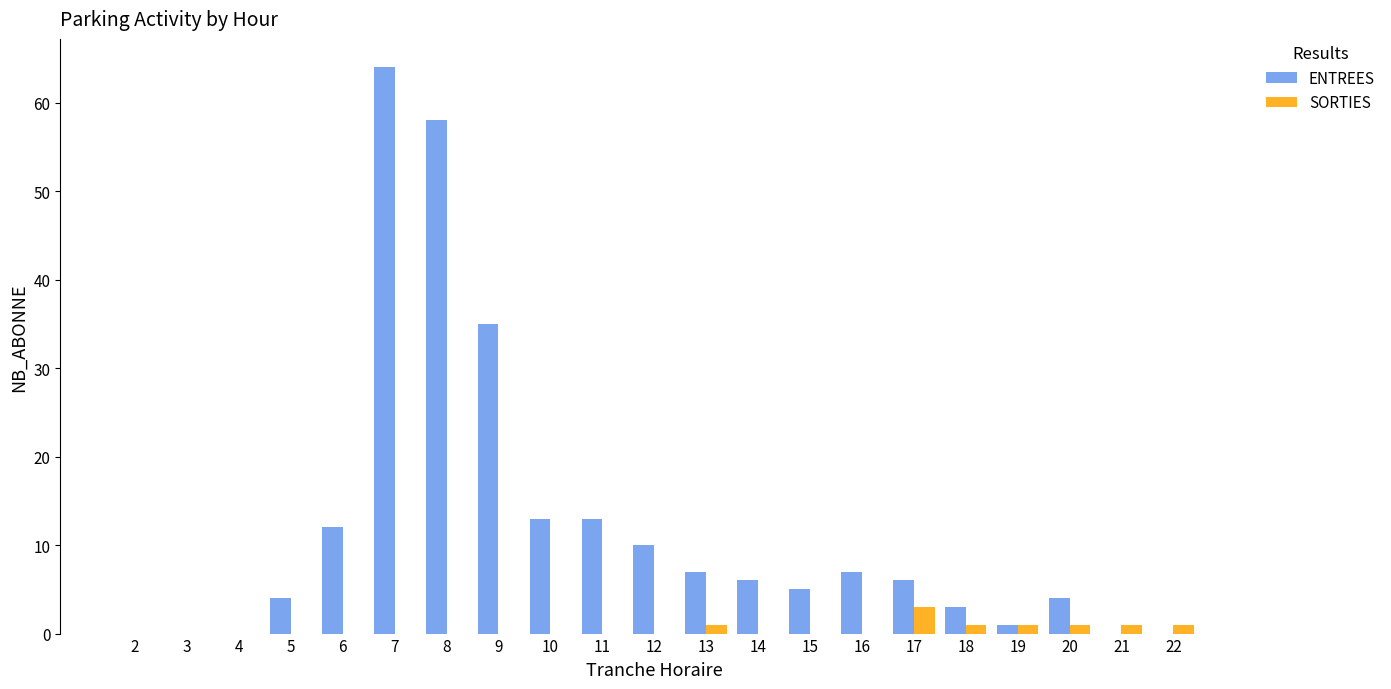

True or false: ENTREES has a value of 7 at 11.

False